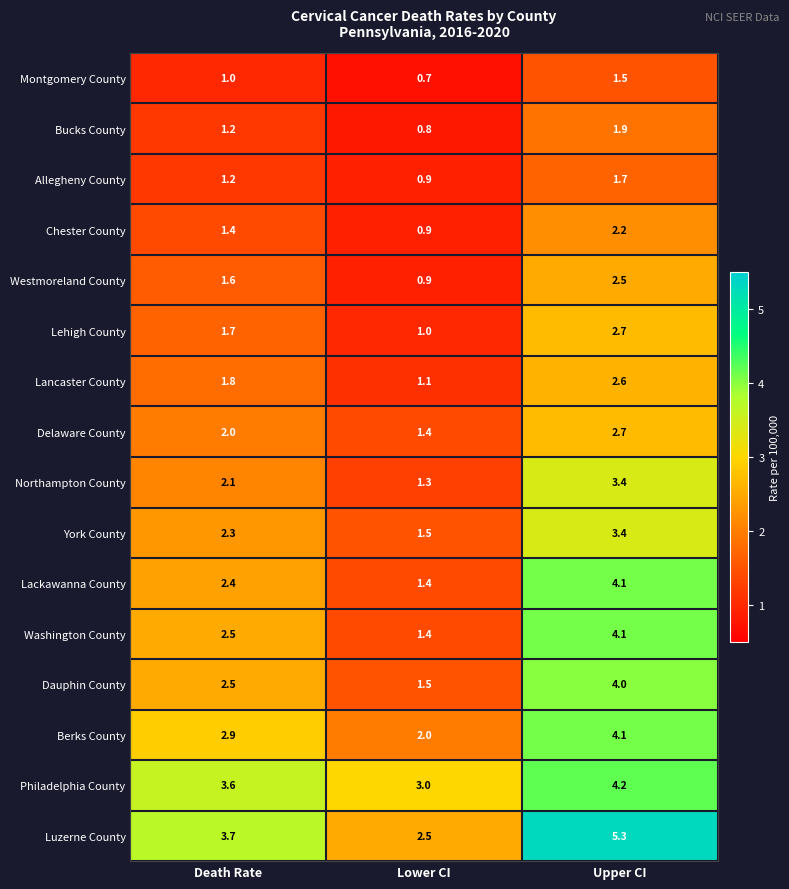

Count the number of data series in this chart.

16